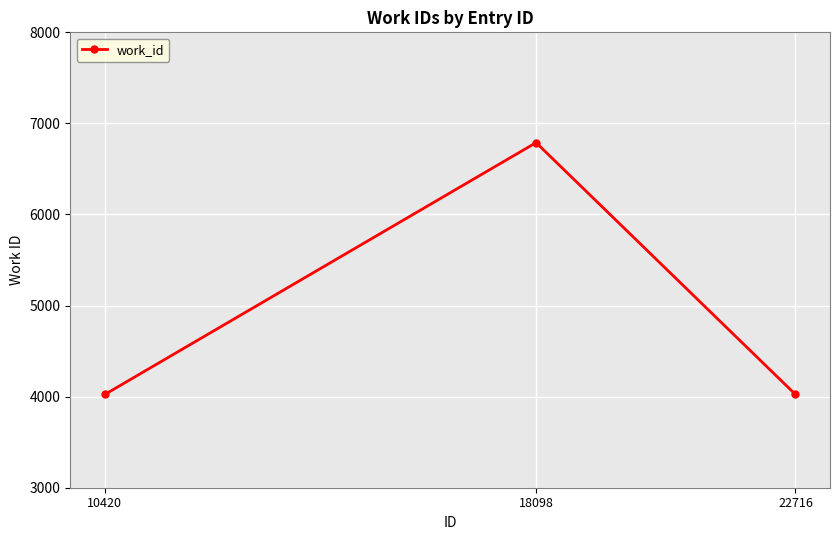

Which label corresponds to the largest value in the chart?

18098